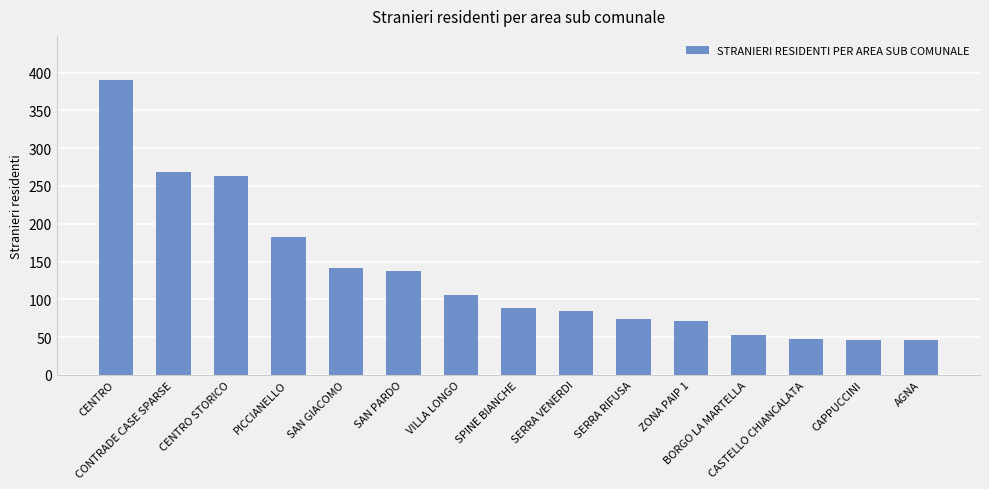

What is the sum of the values at BORGO LA MARTELLA and CENTRO?

443